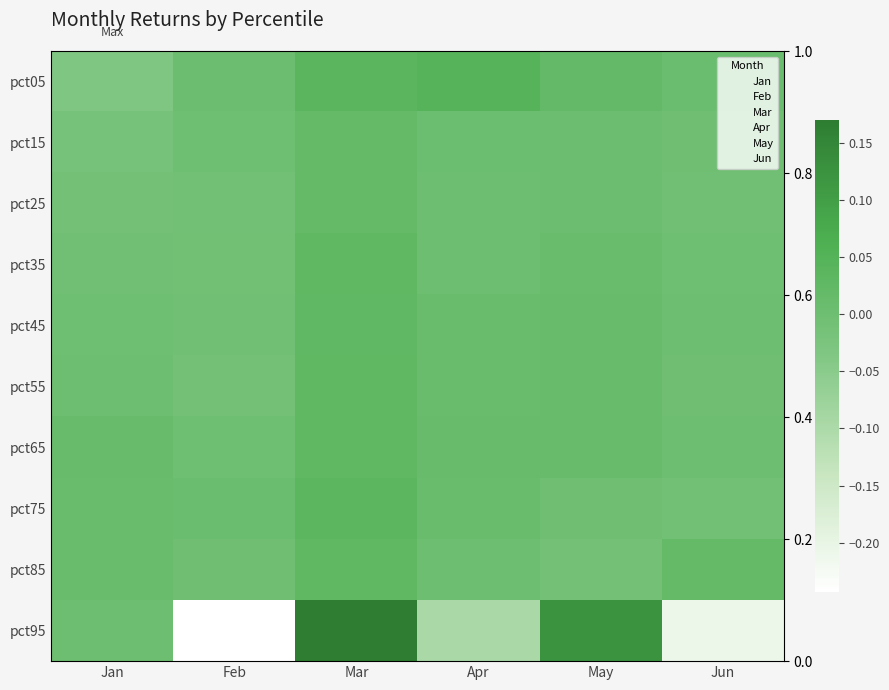

Which series has the largest total across all categories?

Mar